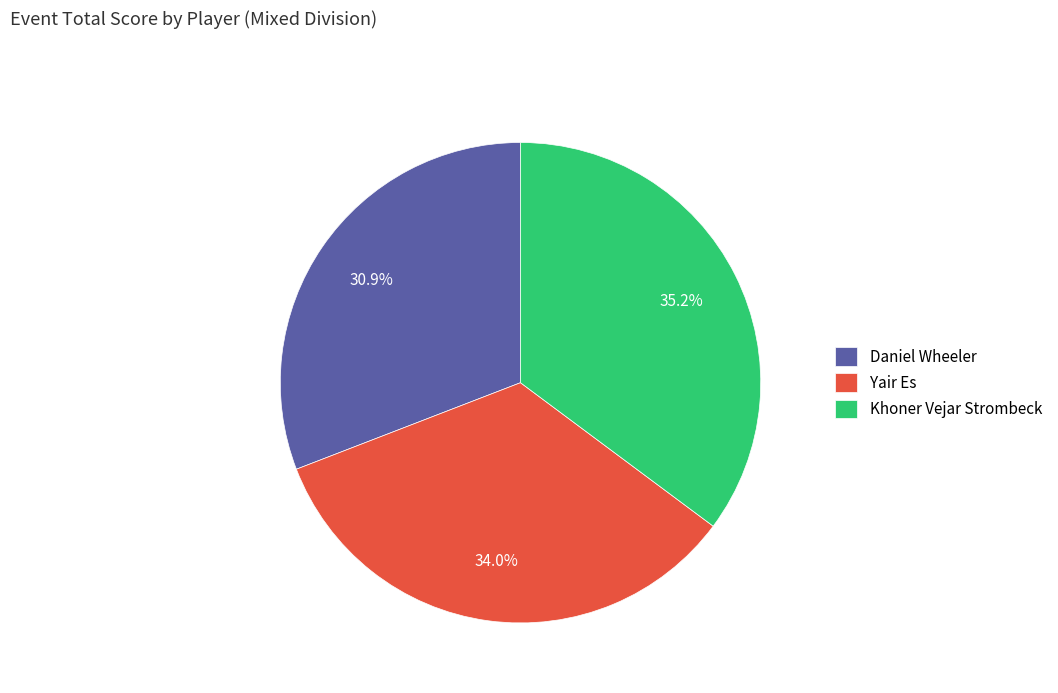

Combined, what portion of the pie is Khoner Vejar Strombeck and Daniel Wheeler?

66.0%